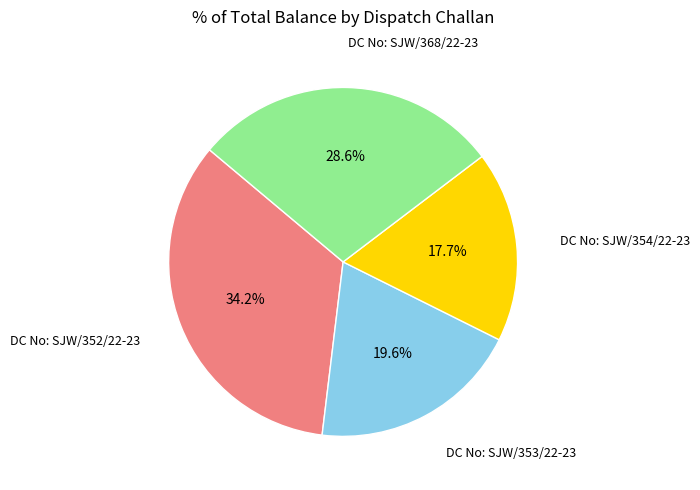

The DC No: SJW/368/22-23 slice represents 37% of the pie. True or false?

False